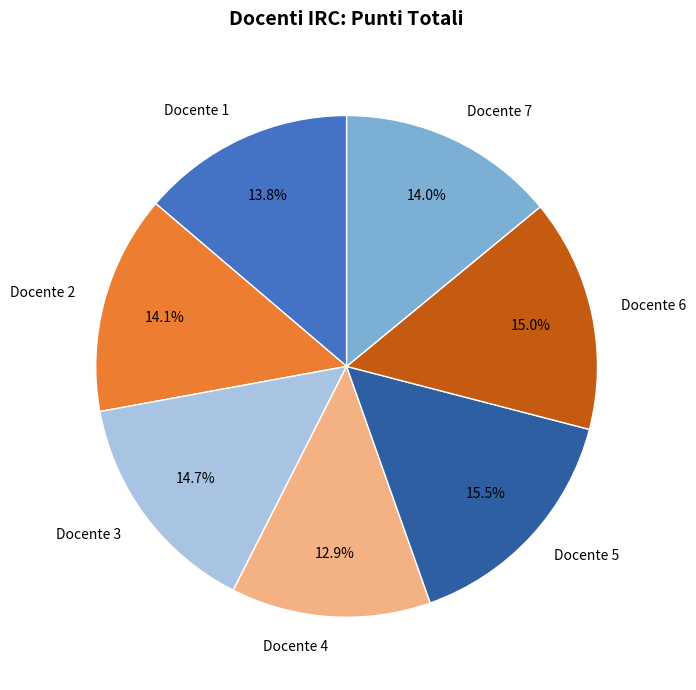

What is the largest slice in the pie chart?

Docente 5